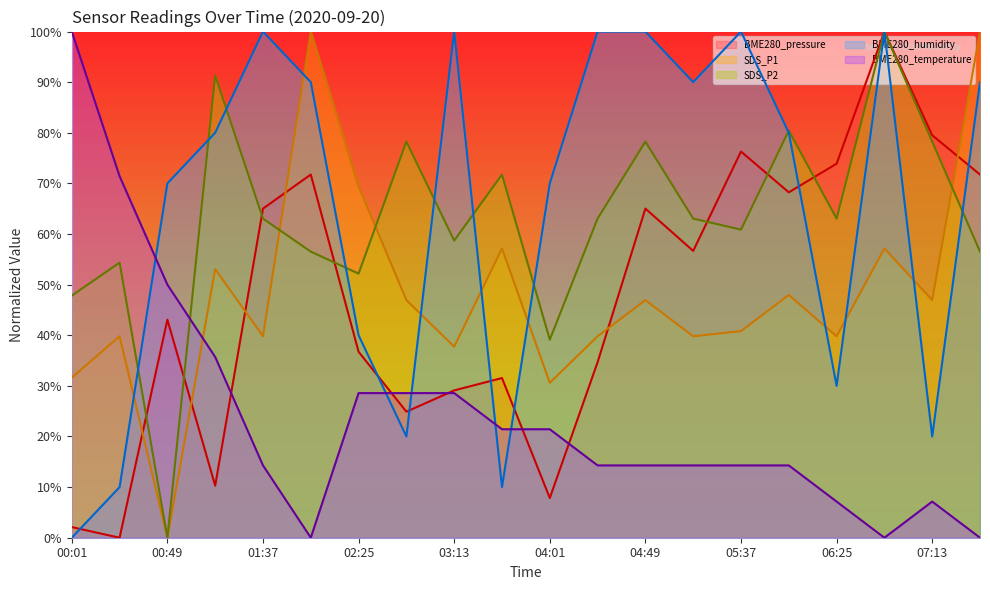

True or false: BME280_temperature has a value of 14.3 at 01:37.

True